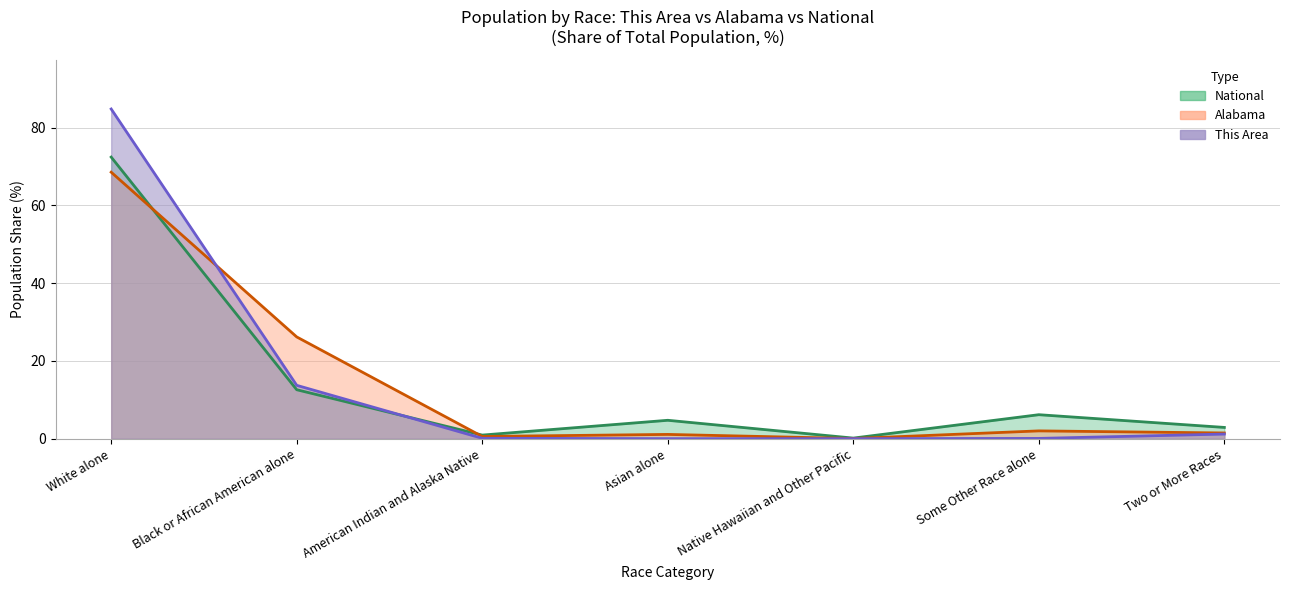

What is the label of the 3rd point from the right?

Native Hawaiian and Other Pacific